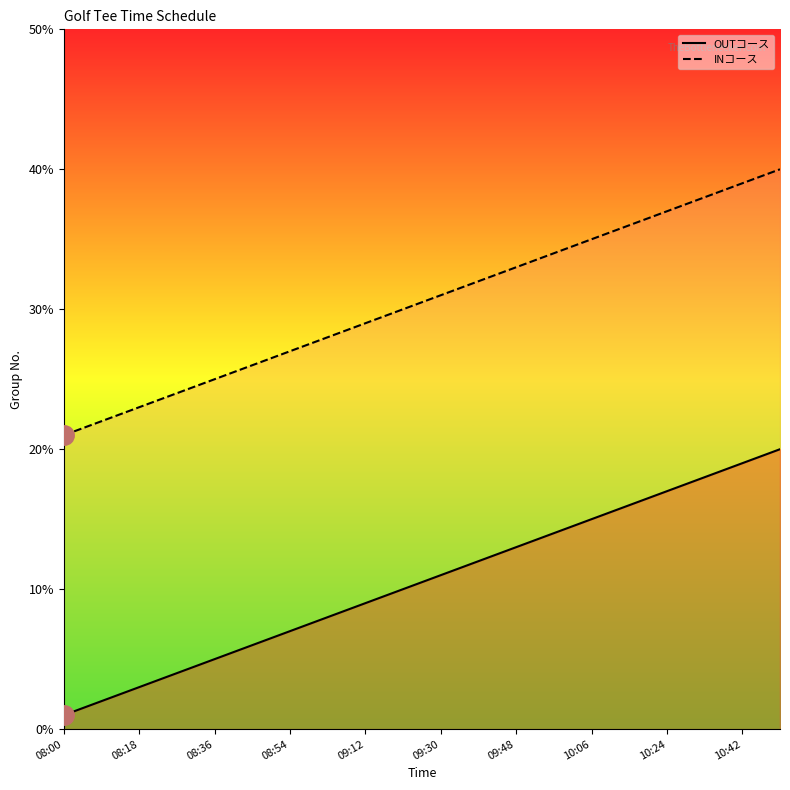

True or false: OUTコース and INコース intersect in this chart.

False